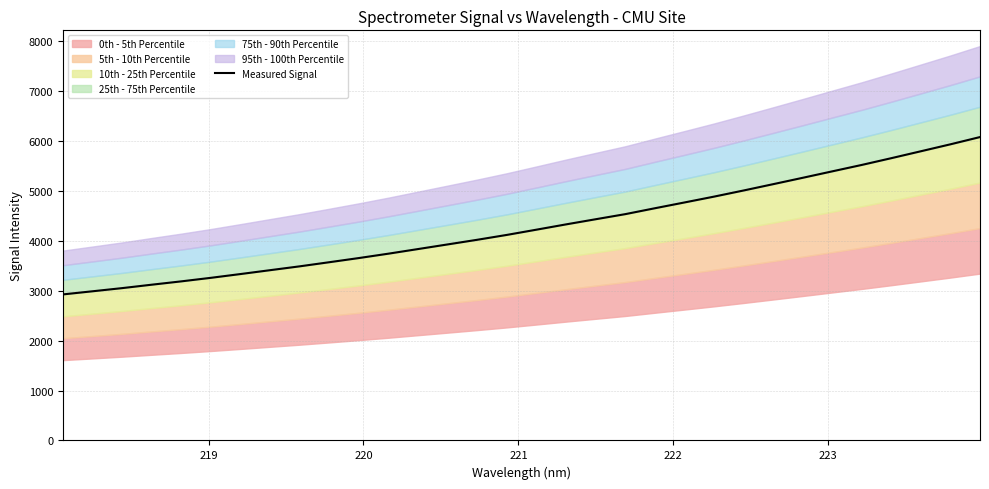

True or false: there are more than 2 points higher than both neighbors.

False